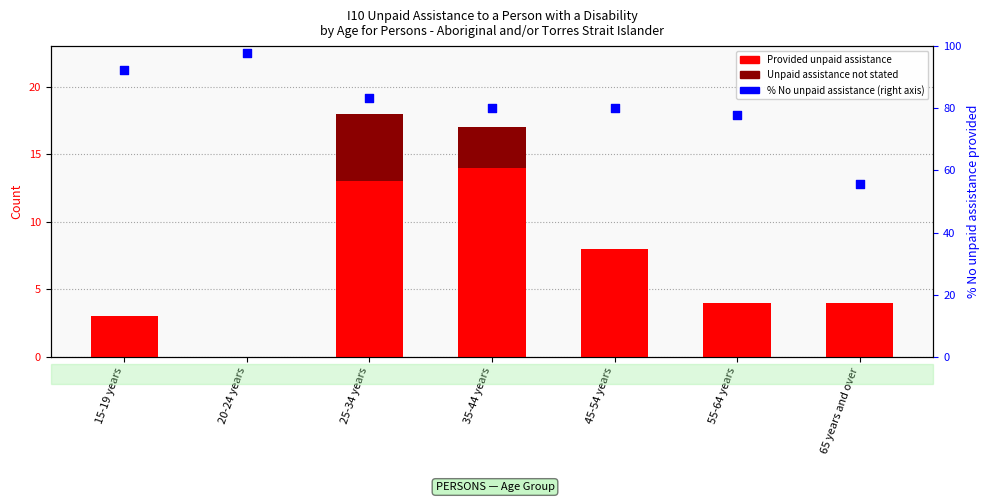

Which series has the widest spread of Y values?

% No unpaid assistance (right axis)